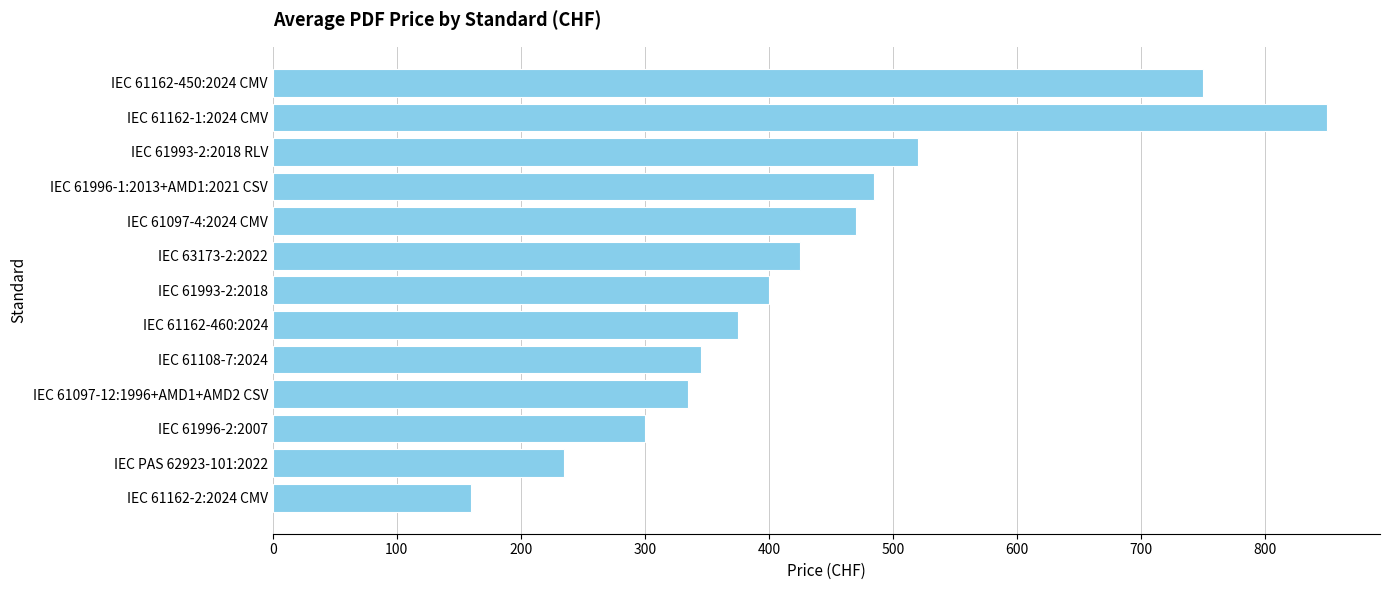

What is the difference between the maximum and minimum values?

690